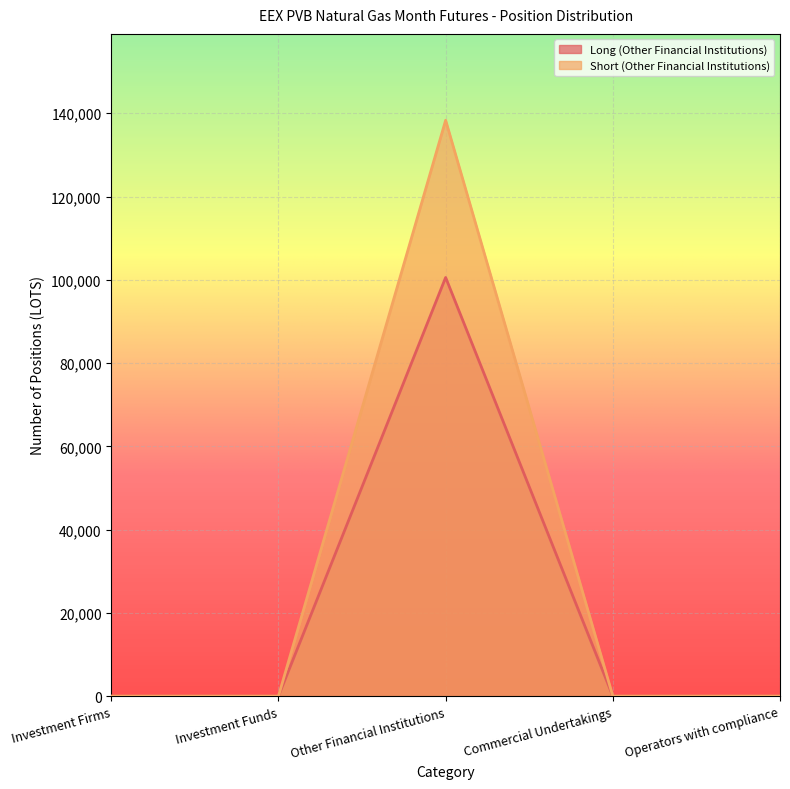

True or false: Long (Other Financial Institutions) and Short (Other Financial Institutions) cross at least once.

False